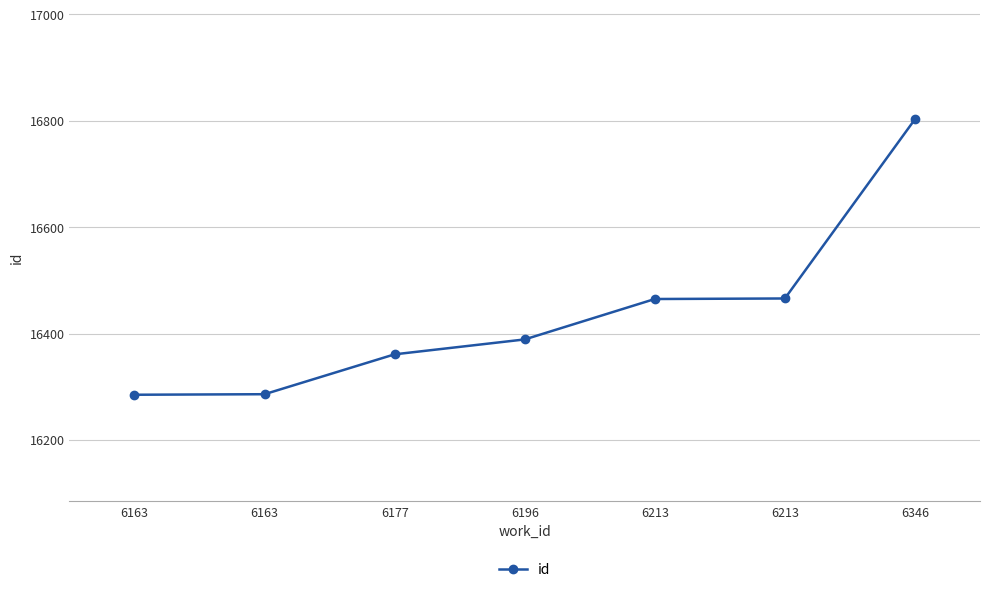

How many distinct data groups are displayed?

1